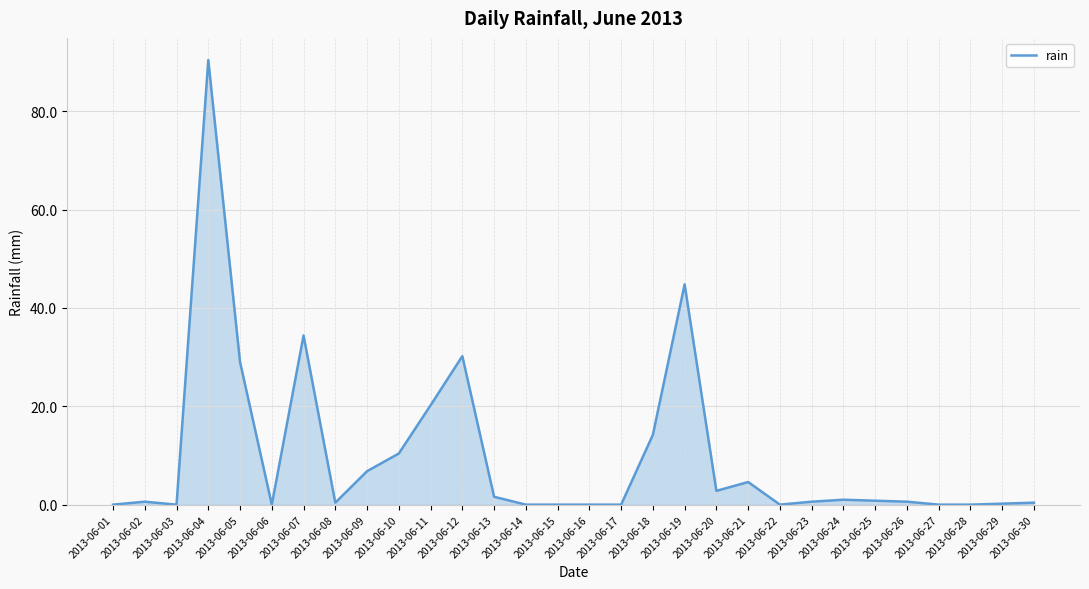

What is the sum of the values at 2013-06-15 and 2013-06-24?

1.0